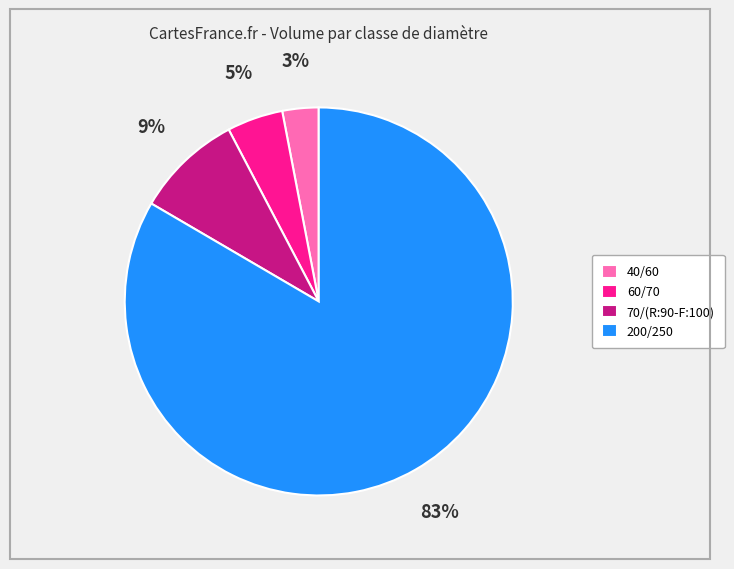

To the nearest percent, what is the difference between the 40/60 and 200/250 slice percentages?

80%